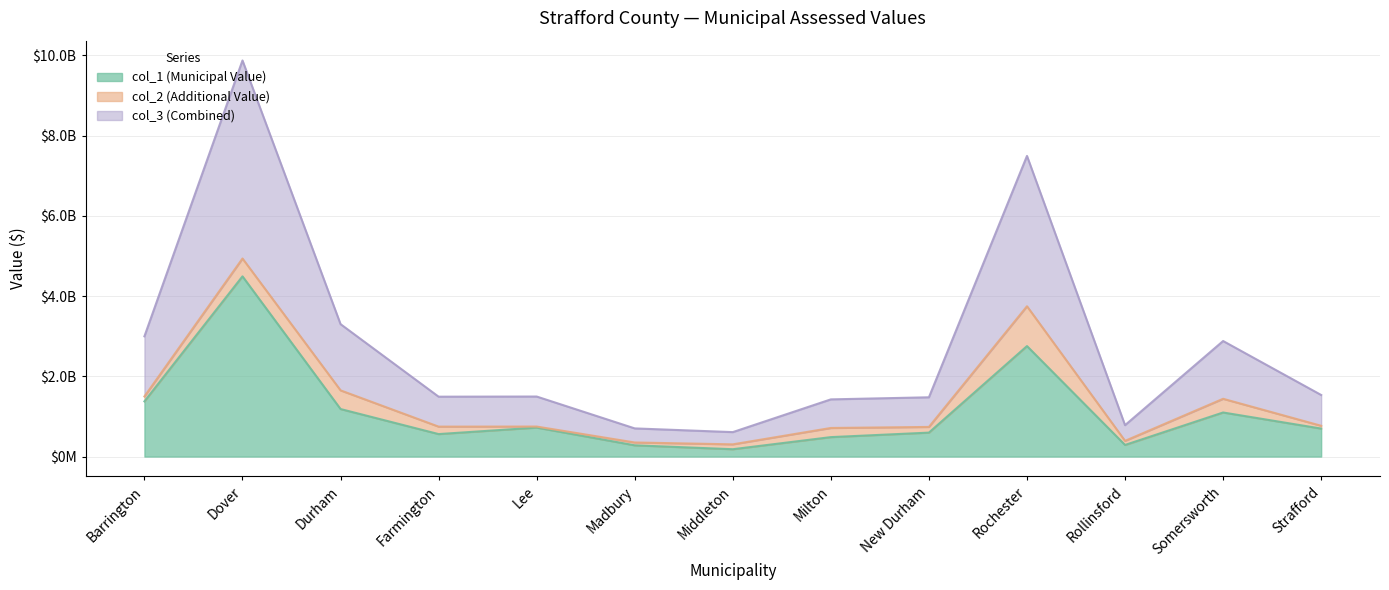

True or false: col_1 (Municipal Value) has a value of 183321161 at Middleton.

True